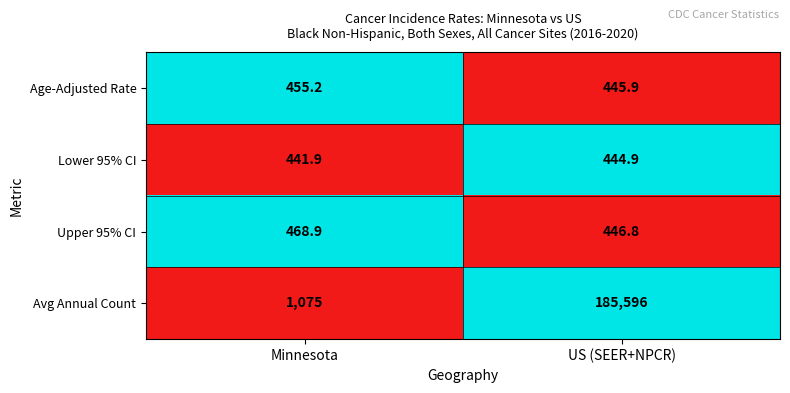

Between Minnesota and US (SEER+NPCR), which series saw the biggest shift?

Avg Annual Count